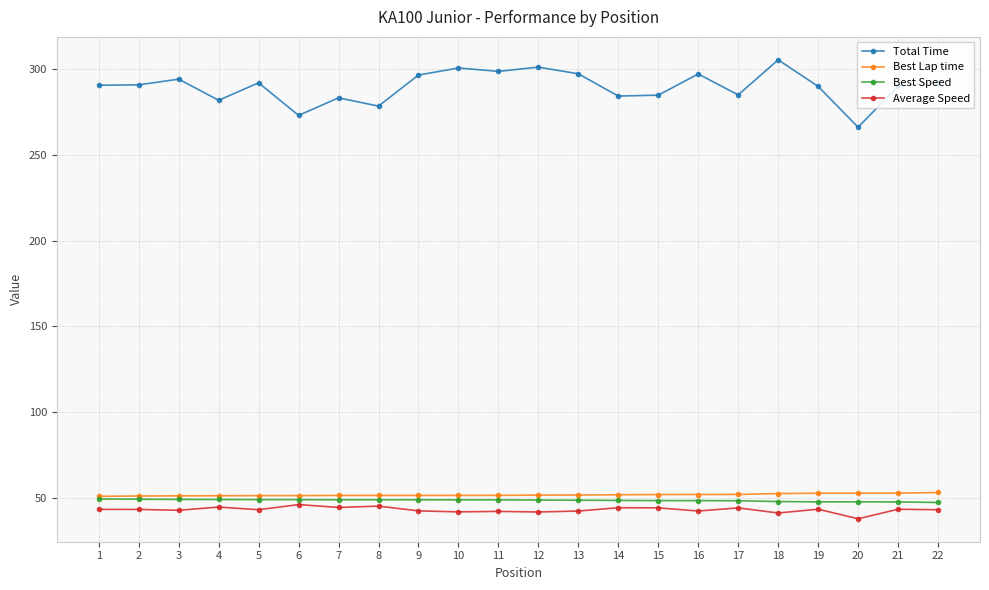

Which series has the widest spread of values?

Total Time